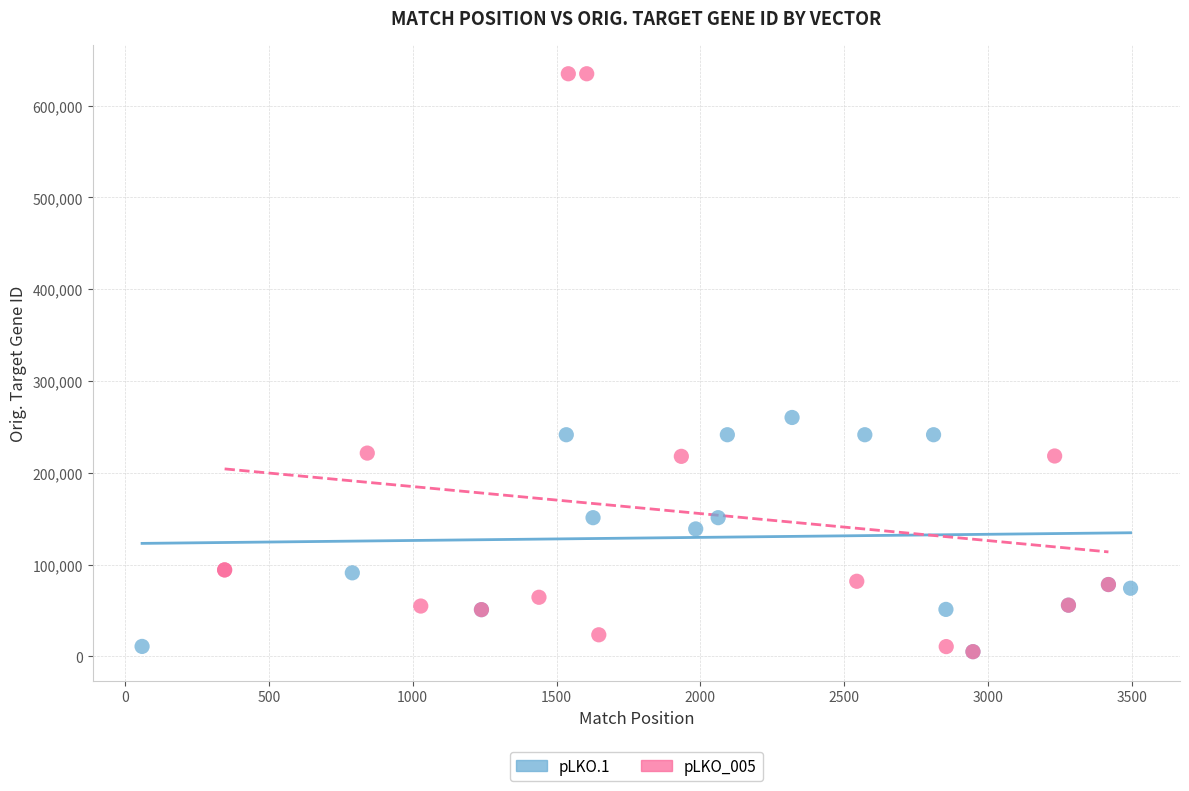

Which series has the widest spread of Y values?

pLKO_005